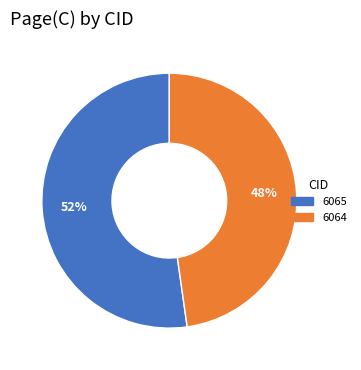

Is there any slice that represents more than half of the pie?

Yes